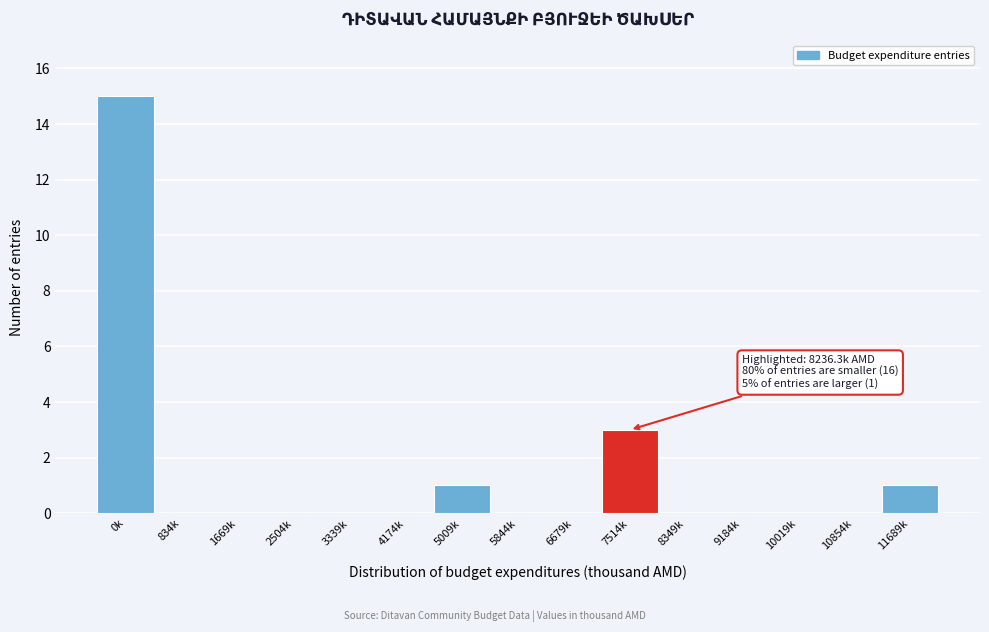

Reading right to left, what are all the values shown in this chart?

11689k=1	10854k=0	10019k=0	9184k=0	8349k=0	7514k=3	6679k=0	5844k=0	5009k=1	4174k=0	3339k=0	2504k=0	1669k=0	834k=0	0k=15